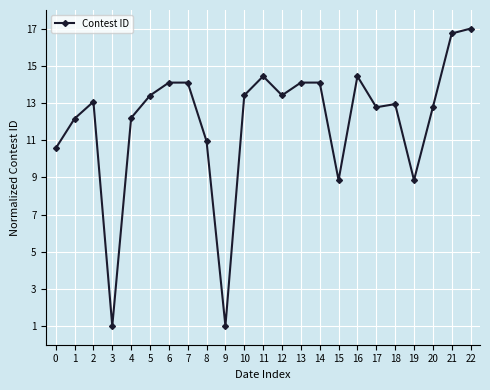

What is the change in value from 3 to 11?

+13.4